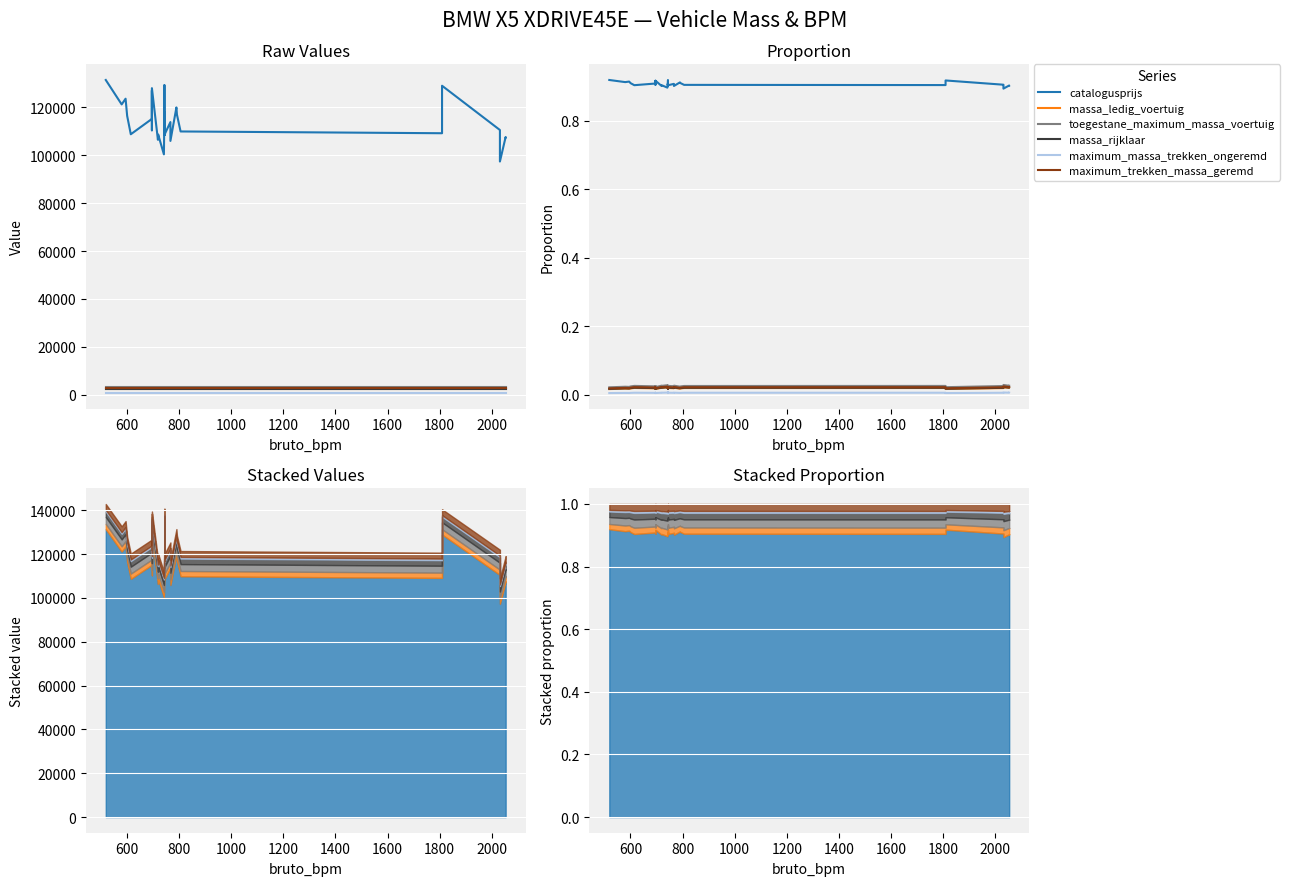

Is the value of massa_rijklaar at 21 greater than the value of maximum_massa_trekken_ongeremd at 17?

Yes